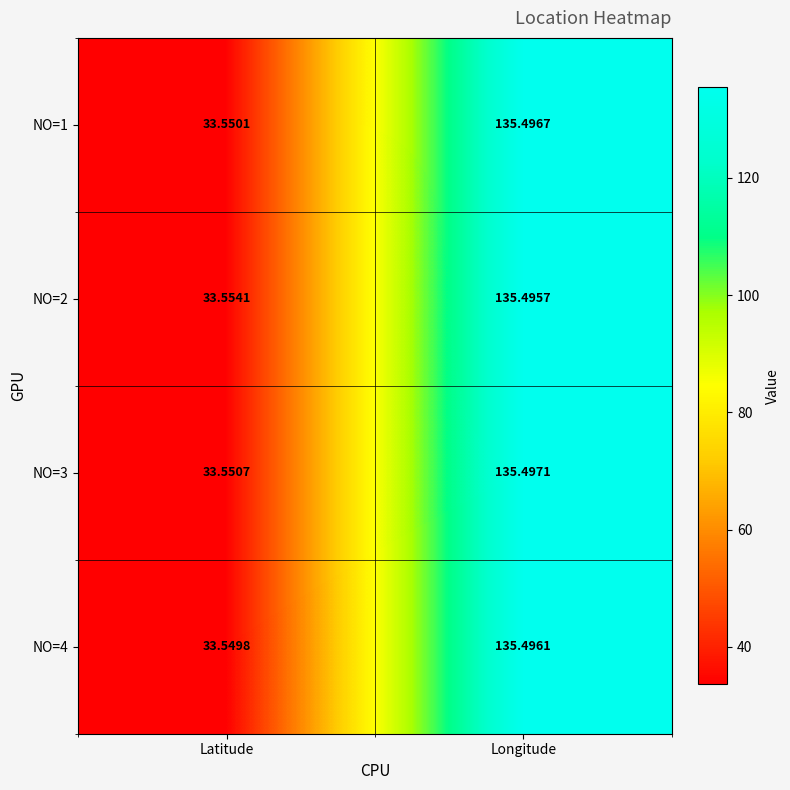

List the series in order of their peak value, highest first.

NO=3, NO=1, NO=4, NO=2